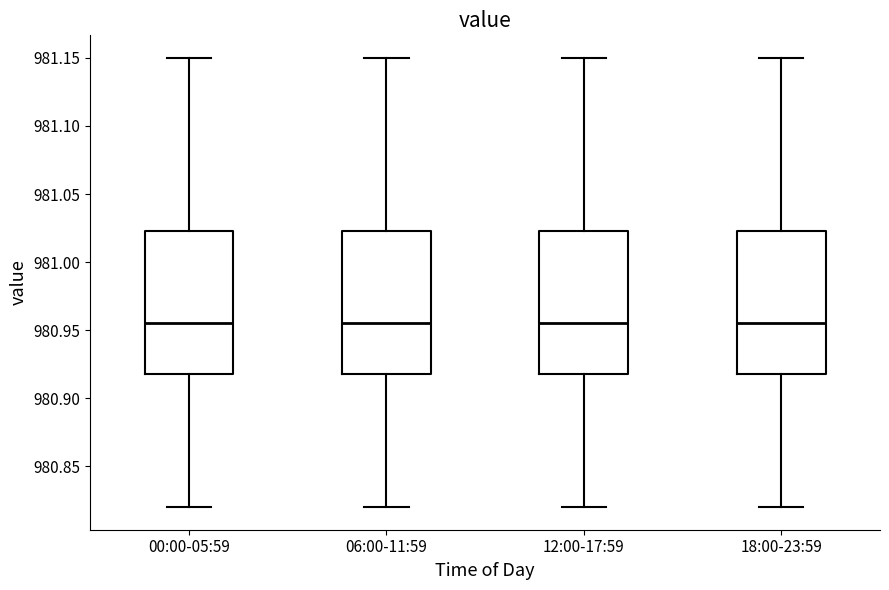

Reading left to right, transcribe this box plot: for each box, give where its median line is, the range the box spans, and where its two whiskers end, as read against the y-axis. The values are not printed on the chart, so give them approximately, as read against the axis.

00:00-05:59: median 980.955, box 980.920 to 981.025, whiskers 980.820 to 981.150
06:00-11:59: median 980.955, box 980.920 to 981.025, whiskers 980.820 to 981.150
12:00-17:59: median 980.955, box 980.920 to 981.025, whiskers 980.820 to 981.150
18:00-23:59: median 980.955, box 980.920 to 981.025, whiskers 980.820 to 981.150